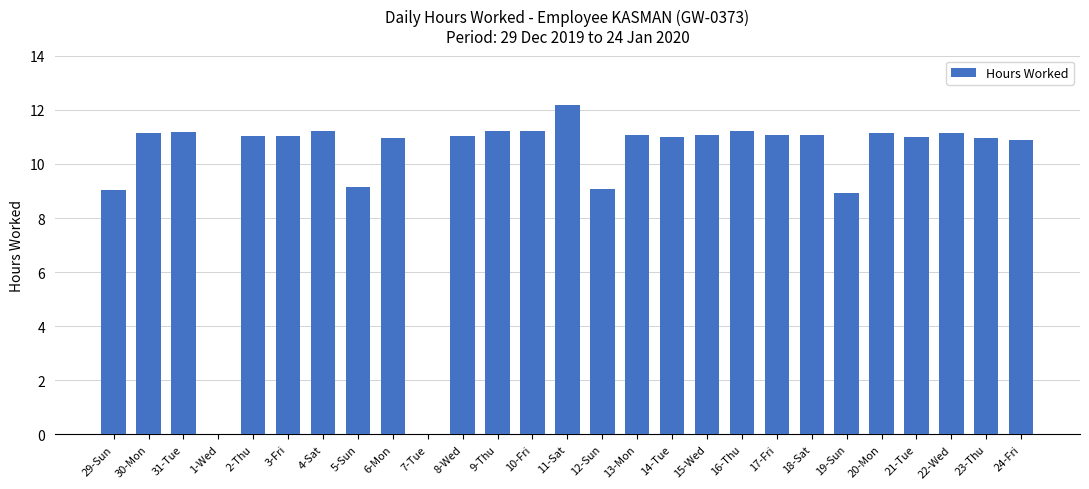

What is the change in value from 1-Wed to 4-Sat?

+11.2